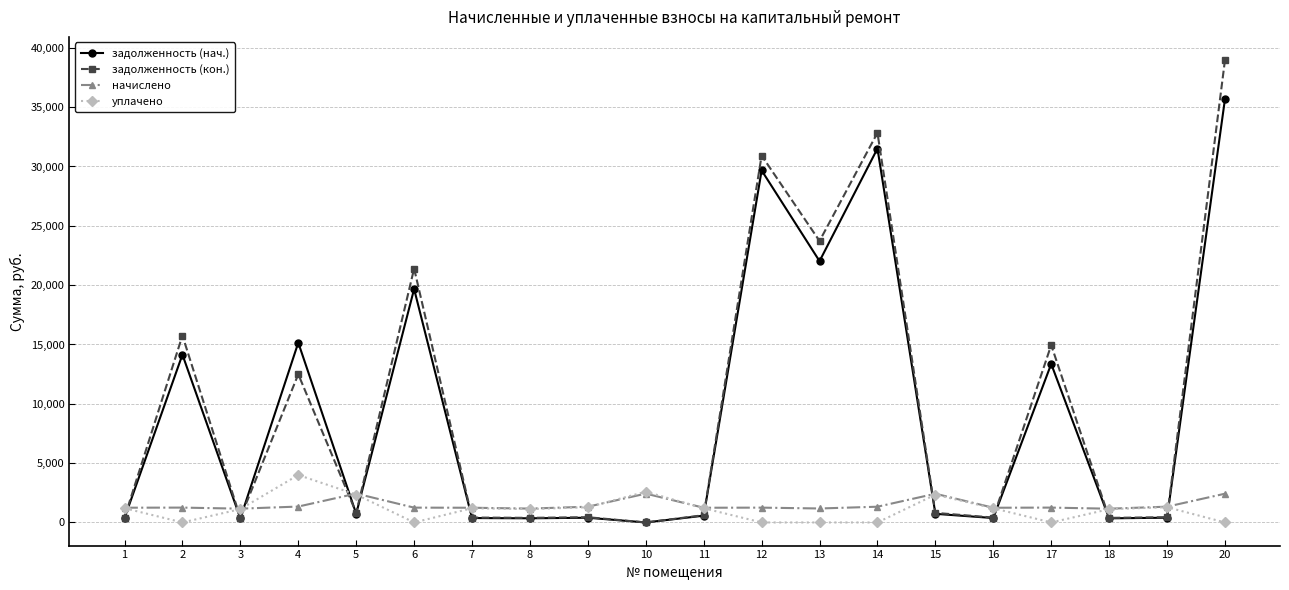

What are all the series names shown in the legend?

задолженность (нач.), задолженность (кон.), начислено, уплачено